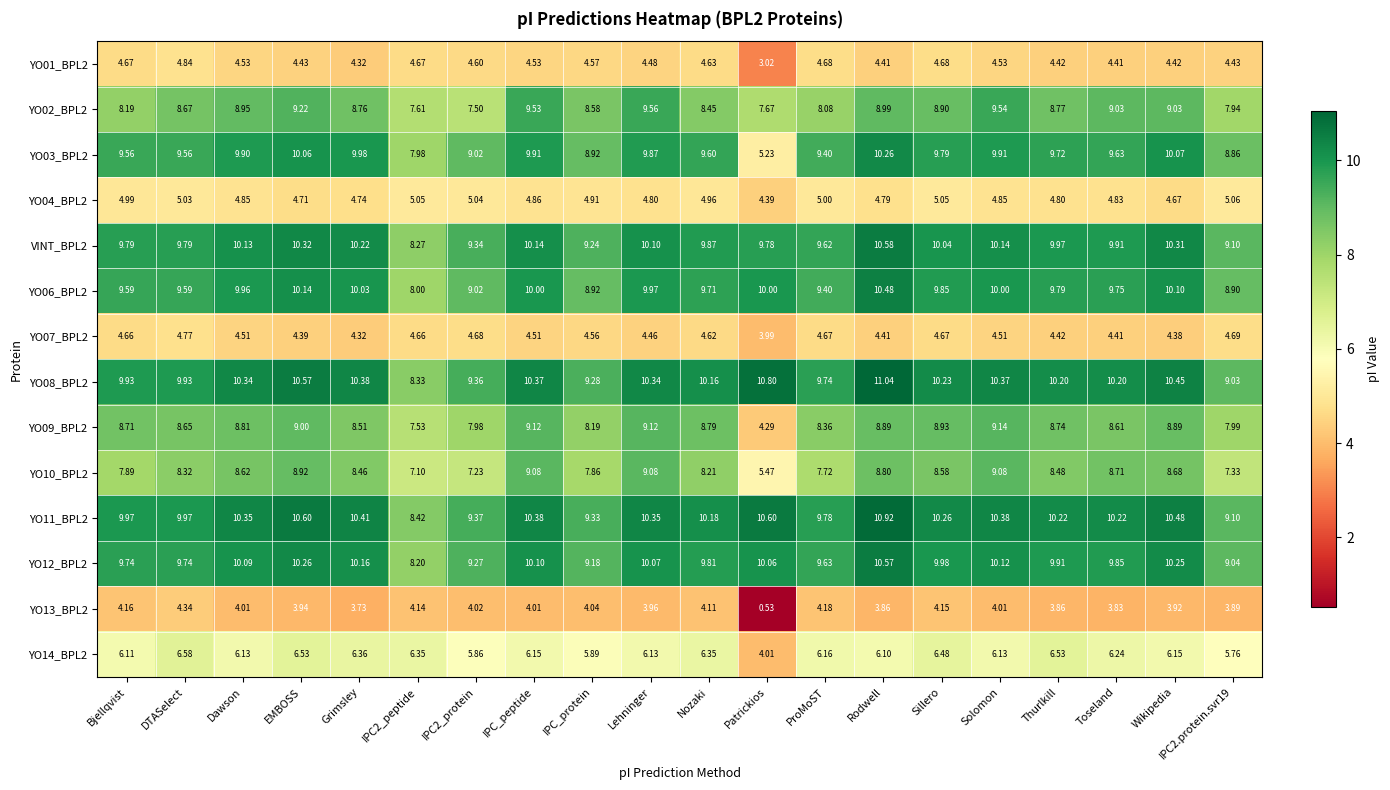

What is the total value across all series at Bjellqvist?

108.0